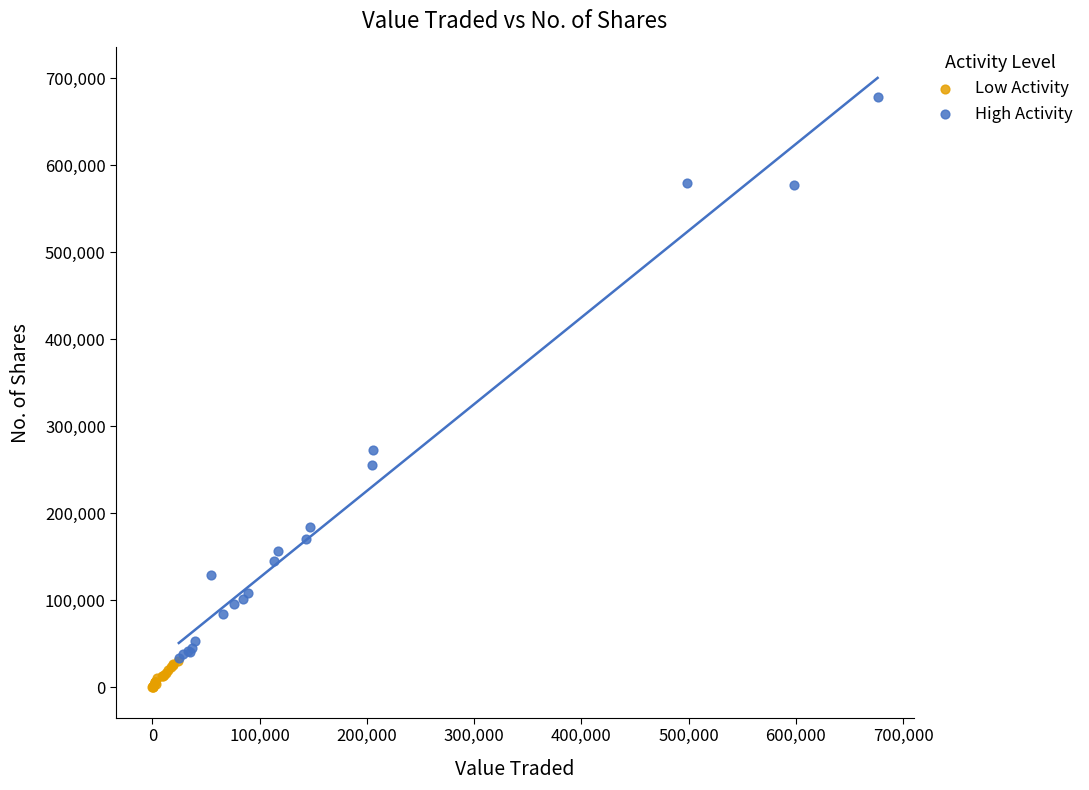

Which series has the largest Y range (max minus min)?

High Activity